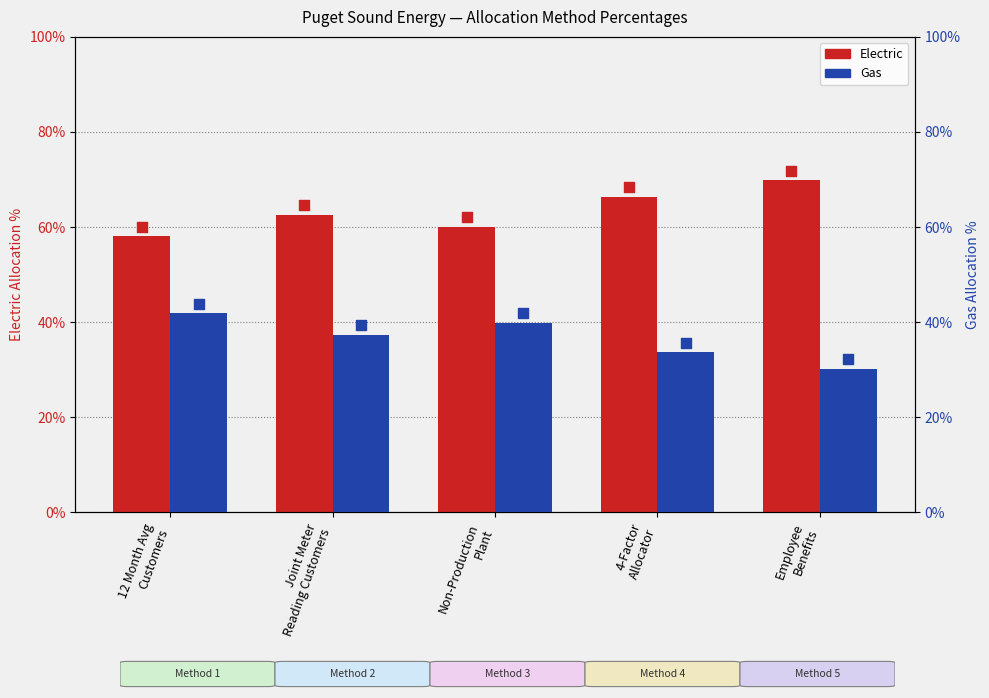

At which category is the sum across all series the highest?

12 Month Avg
Customers